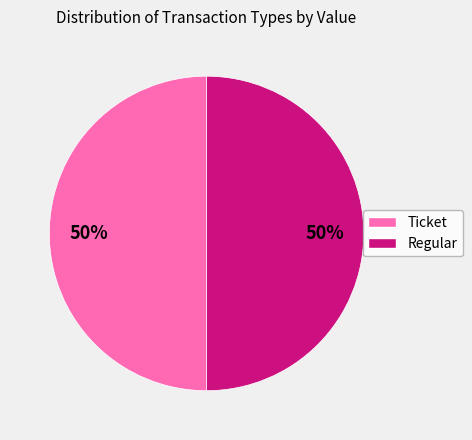

To the nearest percent, what is the average slice percentage?

50%